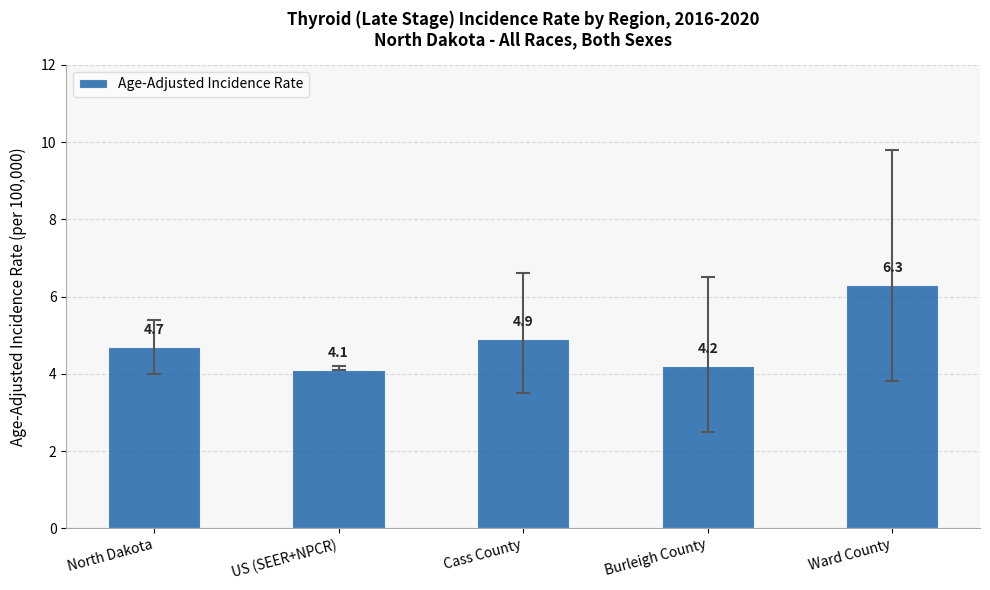

What is the label of the 1st bar from the left?

North Dakota